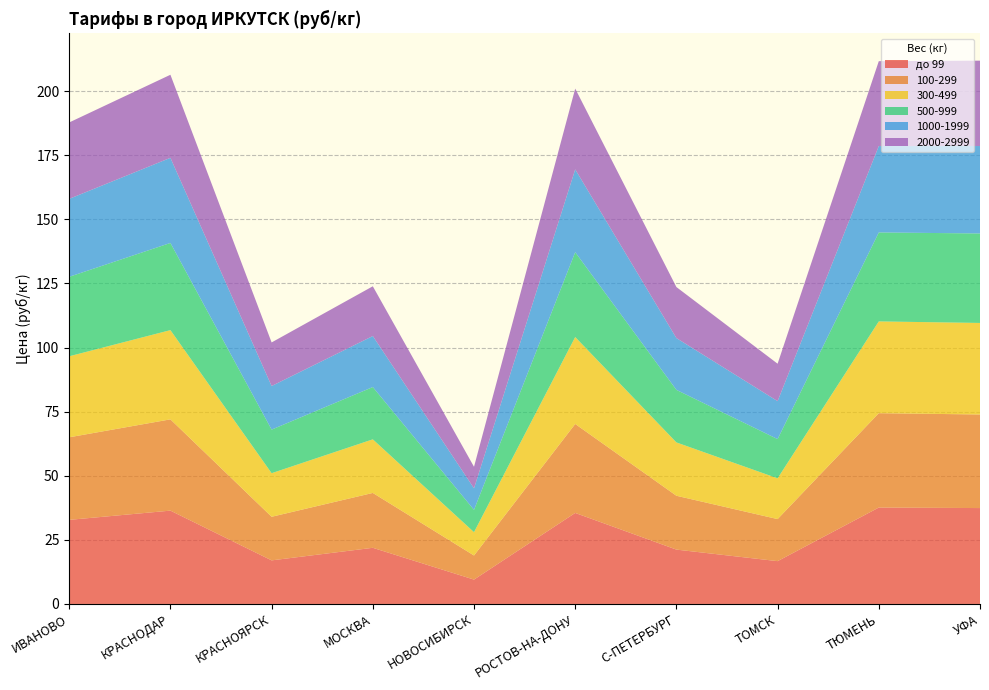

Reading right to left, what are all the values shown in this chart?

до 99: 37.4	37.6	16.7	21.2	35.5	9.5	21.9	17.0	36.4	32.8
100-299: 36.5	36.8	16.4	21.0	34.7	9.4	21.4	17.0	35.6	32.2
300-499: 35.7	35.8	15.9	20.8	33.9	9.1	20.9	17.0	34.8	31.6
500-999: 34.9	34.7	15.3	20.5	33.1	8.7	20.4	17.0	34.0	31.0
1000-1999: 34.1	33.7	14.8	20.2	32.3	8.4	19.9	17.0	33.2	30.4
2000-2999: 33.3	33.1	14.6	19.9	31.5	8.4	19.4	17.0	32.4	29.8